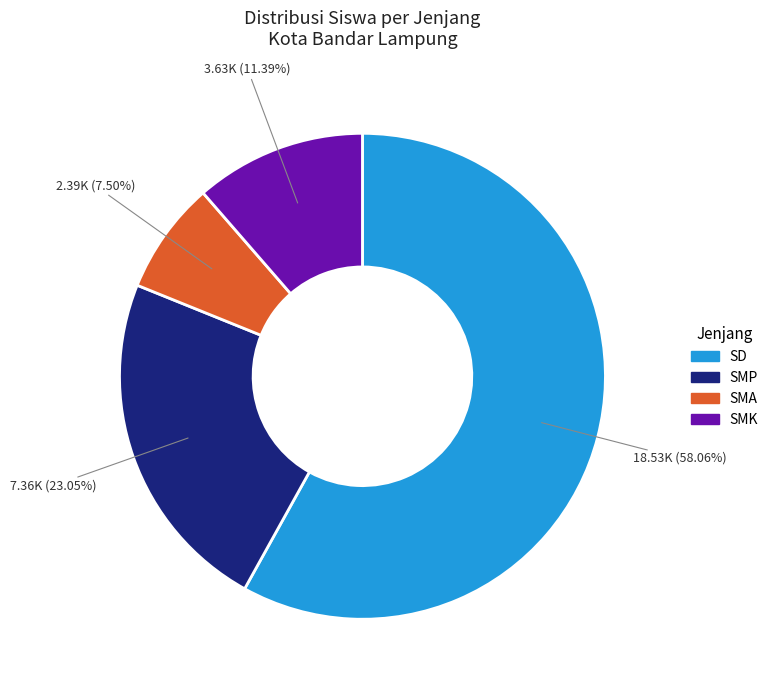

Does any single category account for the majority?

Yes